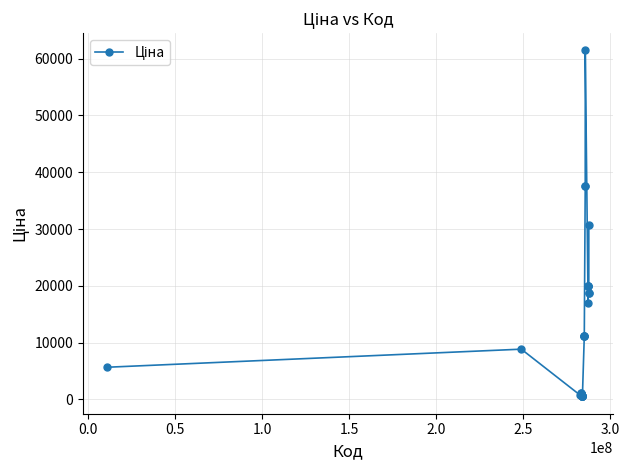

True or false: the data has more than 1 interior local peaks.

True